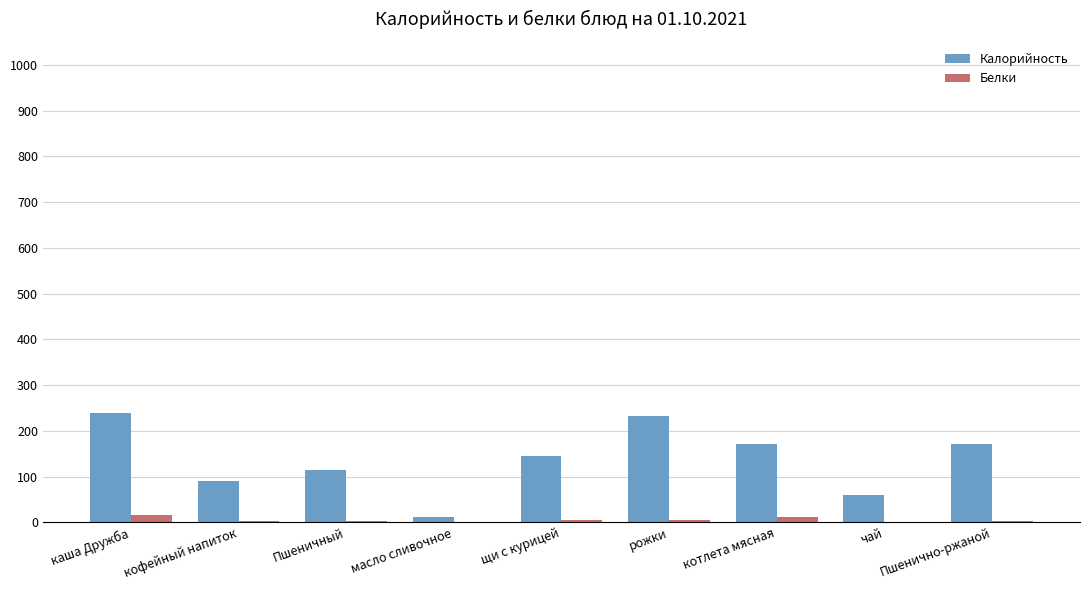

Which series has the widest spread of values?

Калорийность